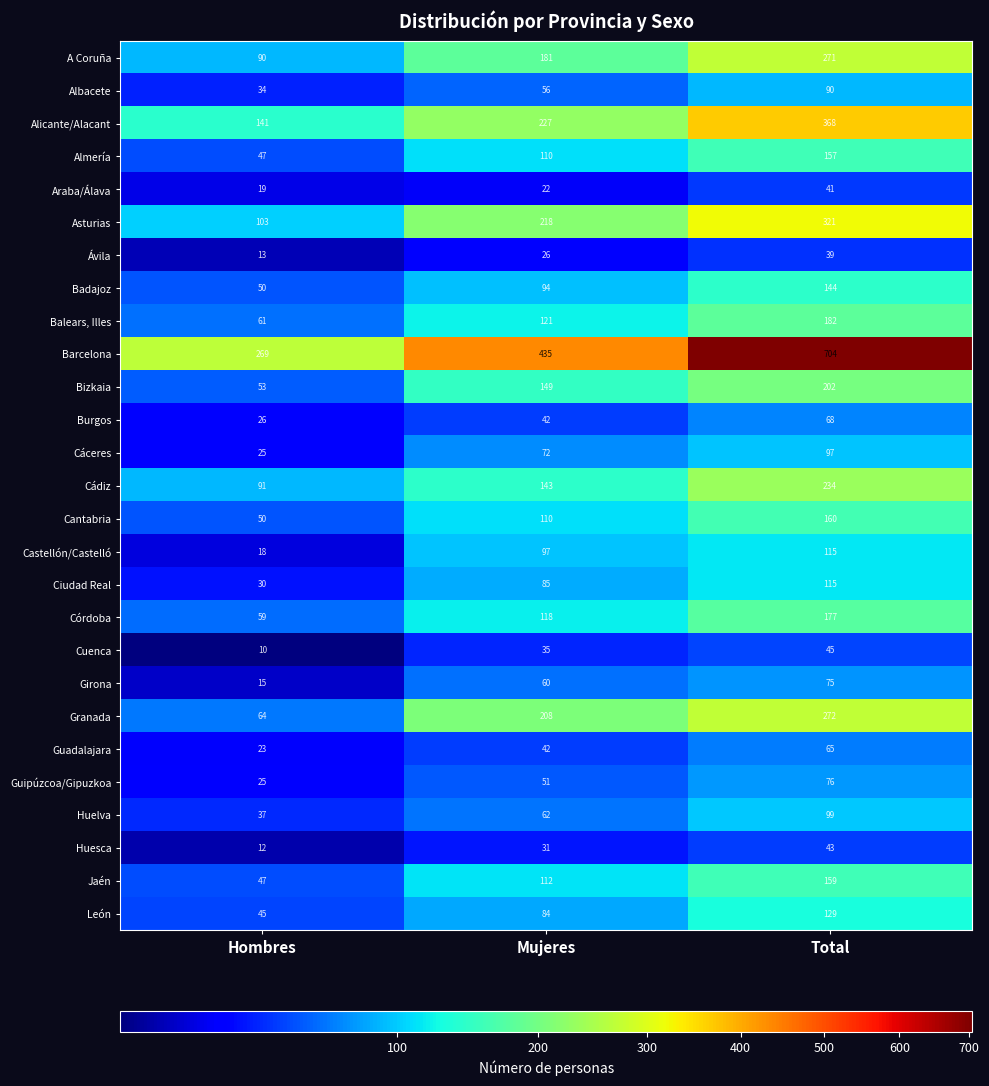

Count the Ávila values in the range 13 to 39.

3